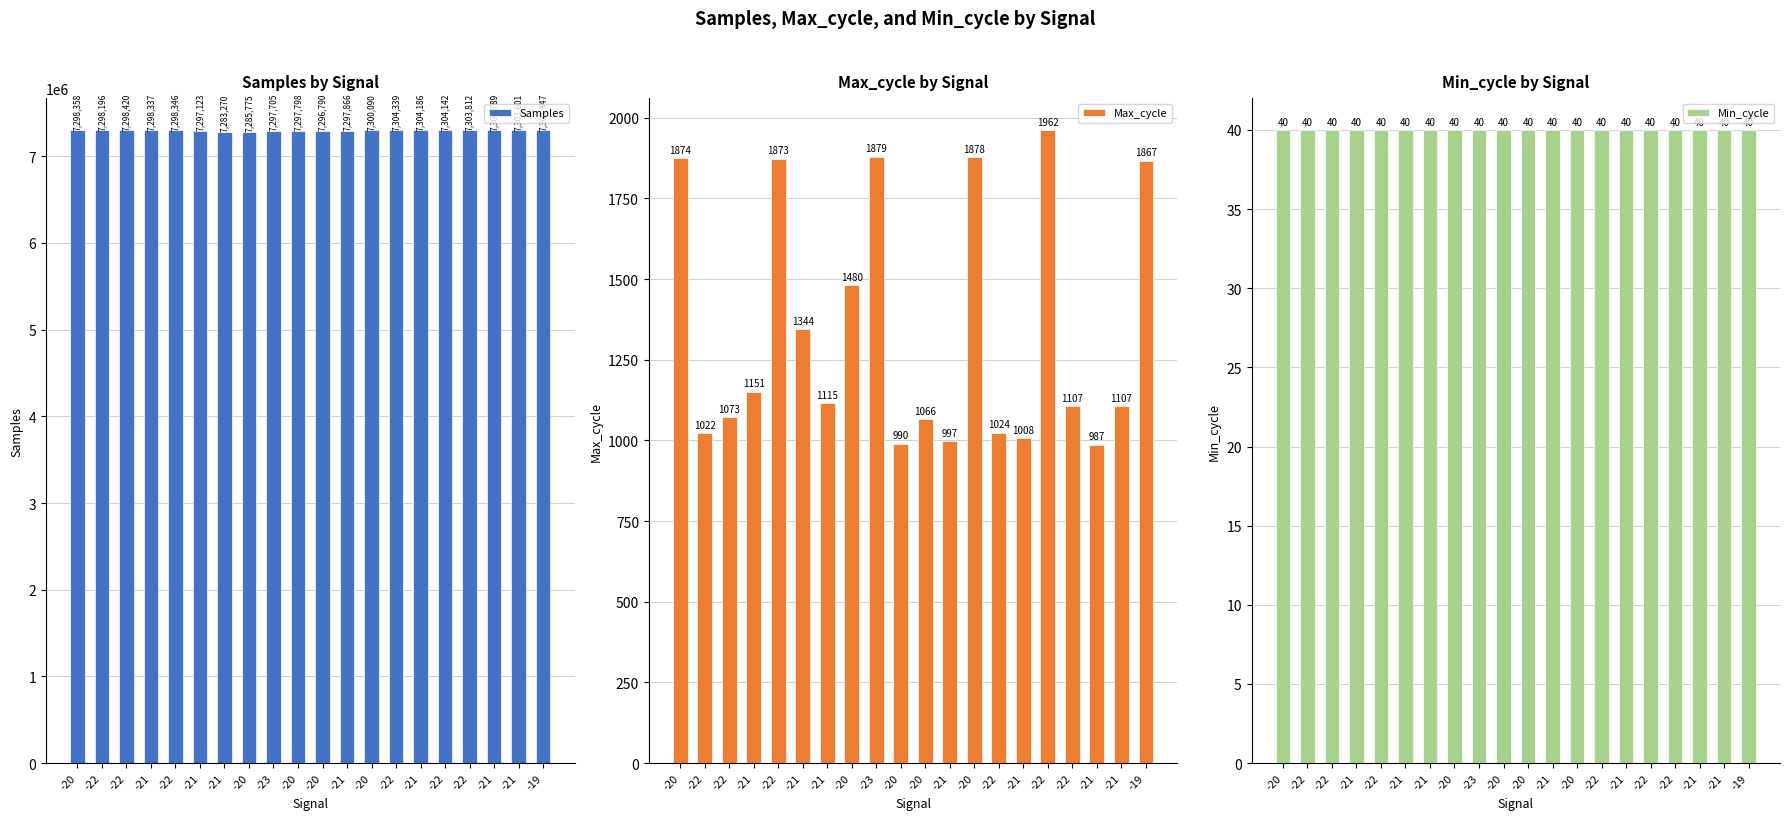

What is the difference between the highest and lowest values at -21?

7298297